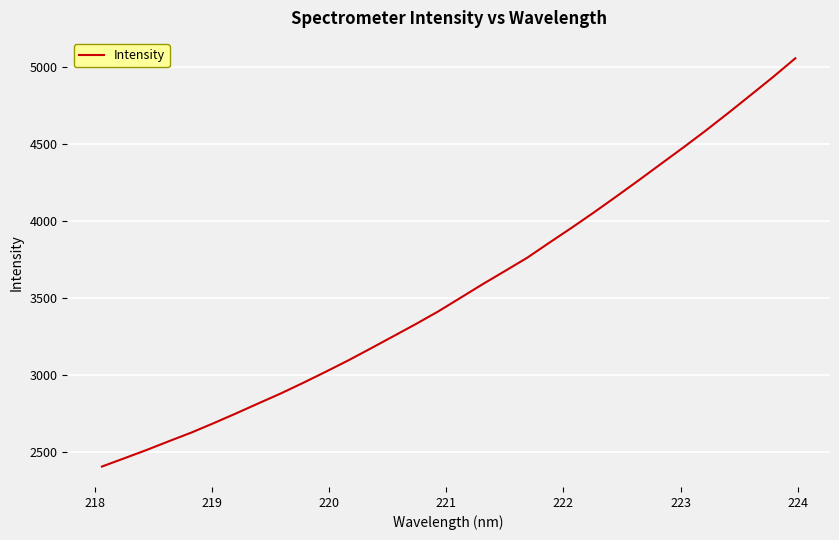

What is the greatest value displayed?

5054.4